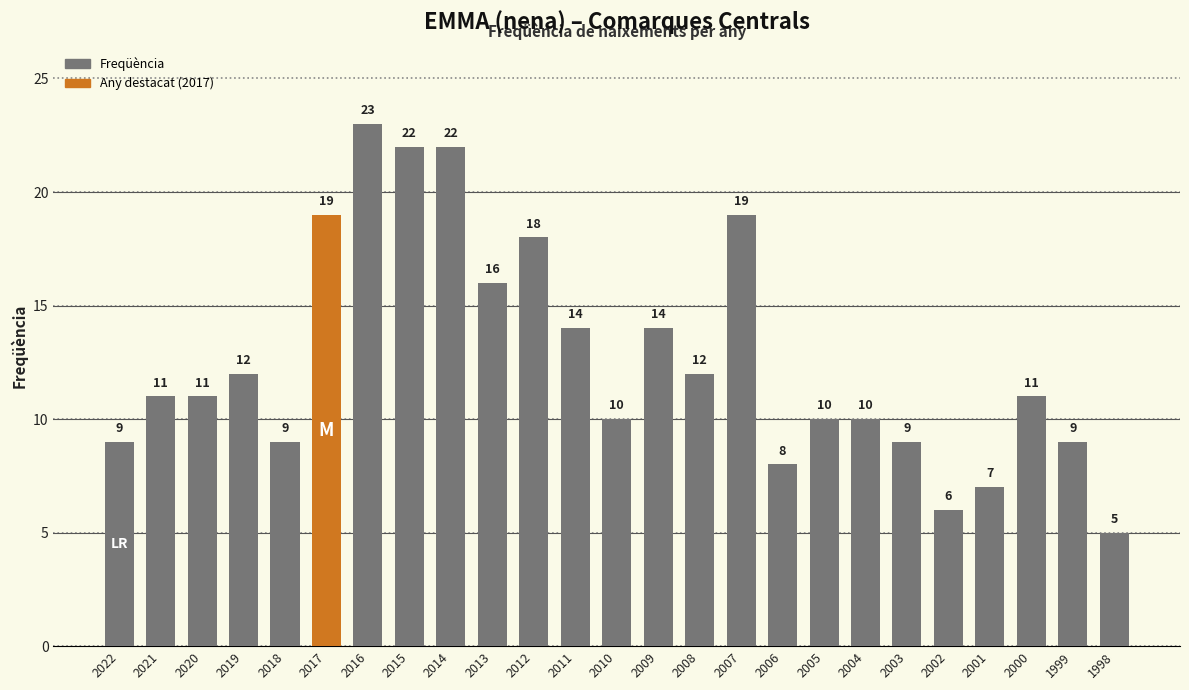

Reading left to right, list all the values displayed in this chart.

9	11	11	12	9	19	23	22	22	16	18	14	10	14	12	19	8	10	10	9	6	7	11	9	5